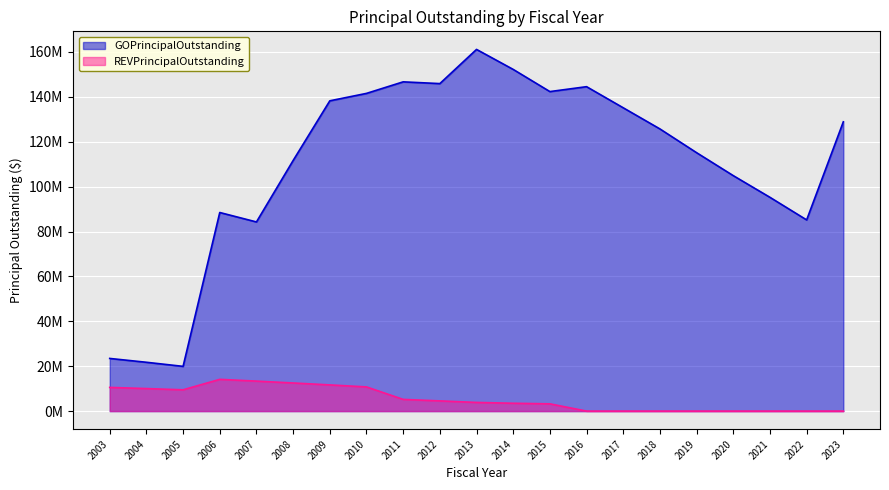

What is the difference between the REVPrincipalOutstanding values at 2019 and 2010?

10775000